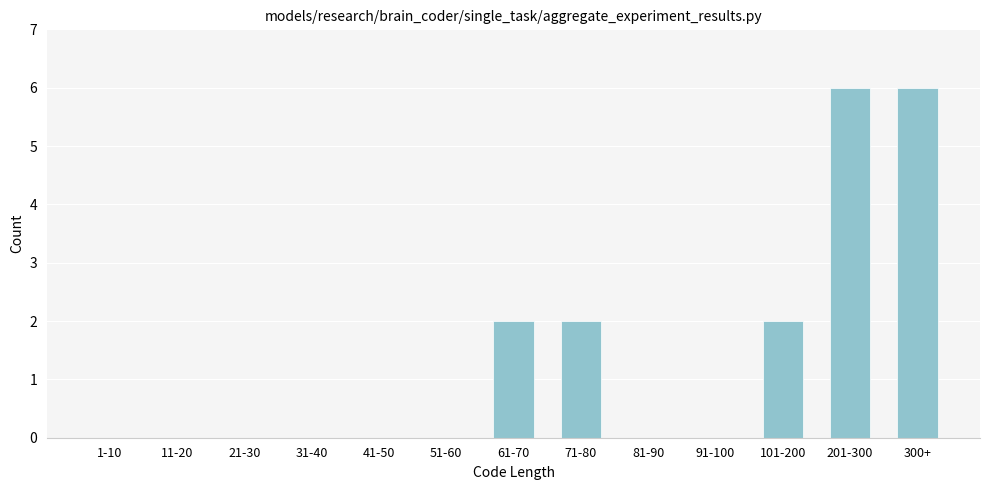

Reading left to right, transcribe all the data shown in this chart.

1-10=0	11-20=0	21-30=0	31-40=0	41-50=0	51-60=0	61-70=2	71-80=2	81-90=0	91-100=0	101-200=2	201-300=6	300+=6